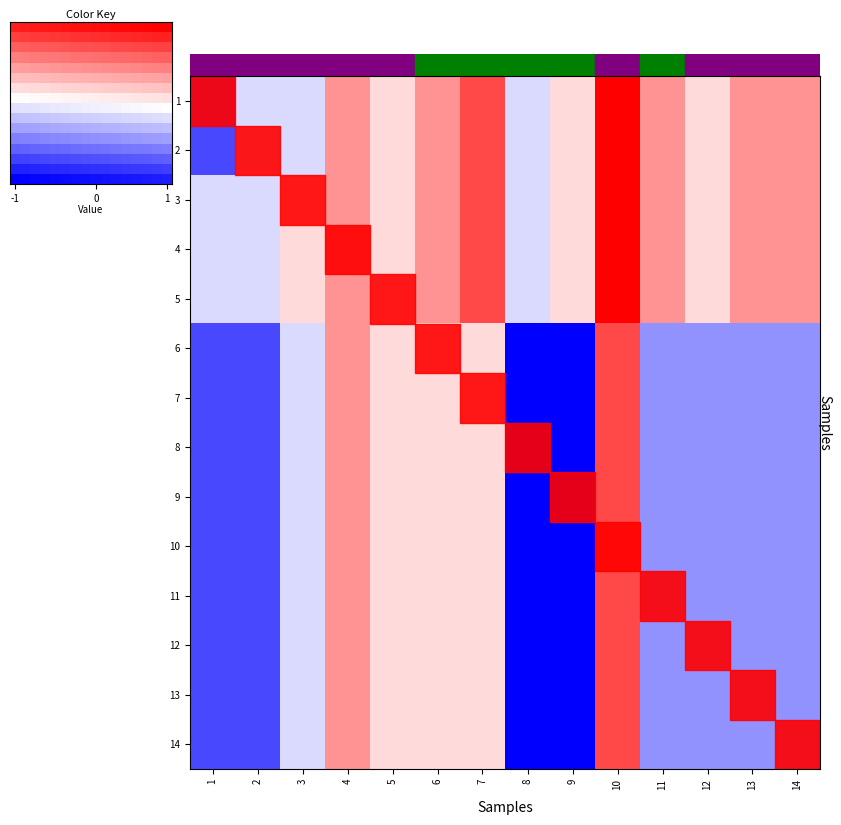

At how many categories does at least one series exceed 3?

14